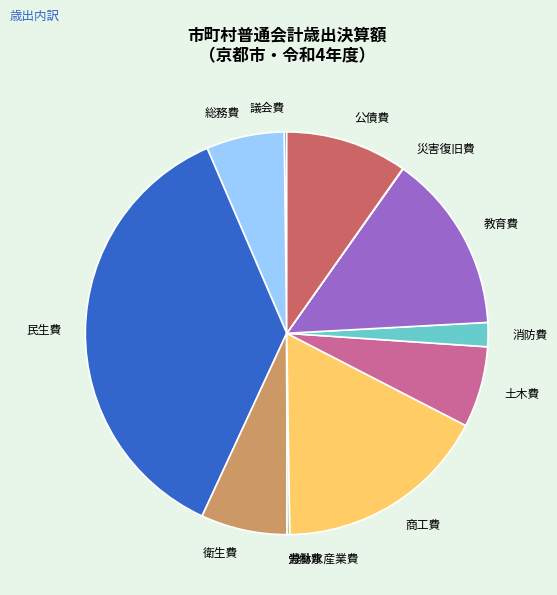

Which category has the biggest portion of the pie?

民生費